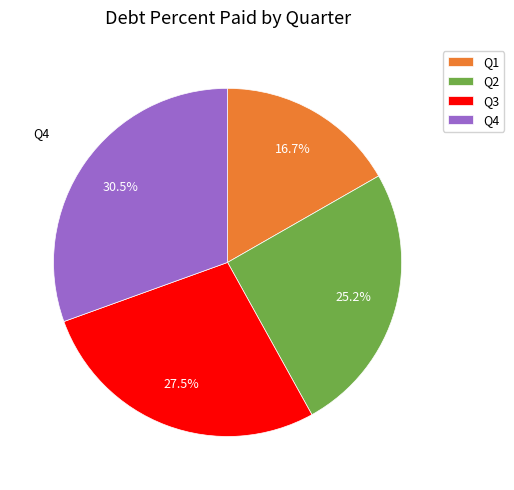

Combined, do Q4 and Q3 account for over 50%?

Yes